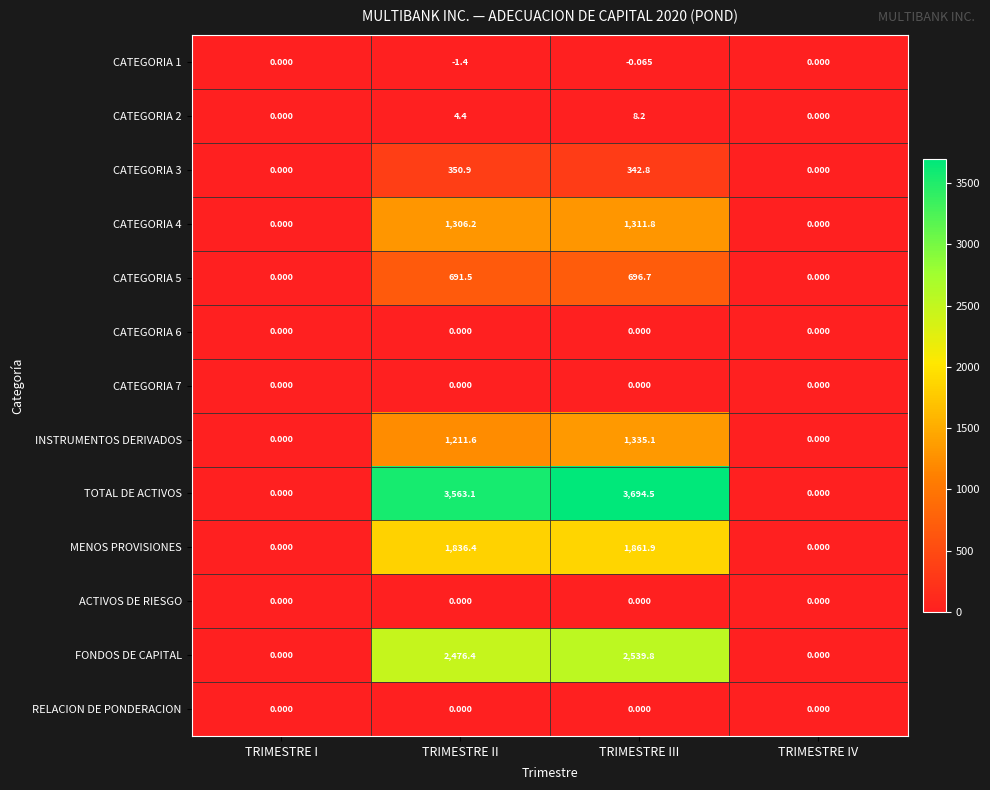

Which series has the largest total across all categories?

TOTAL DE ACTIVOS